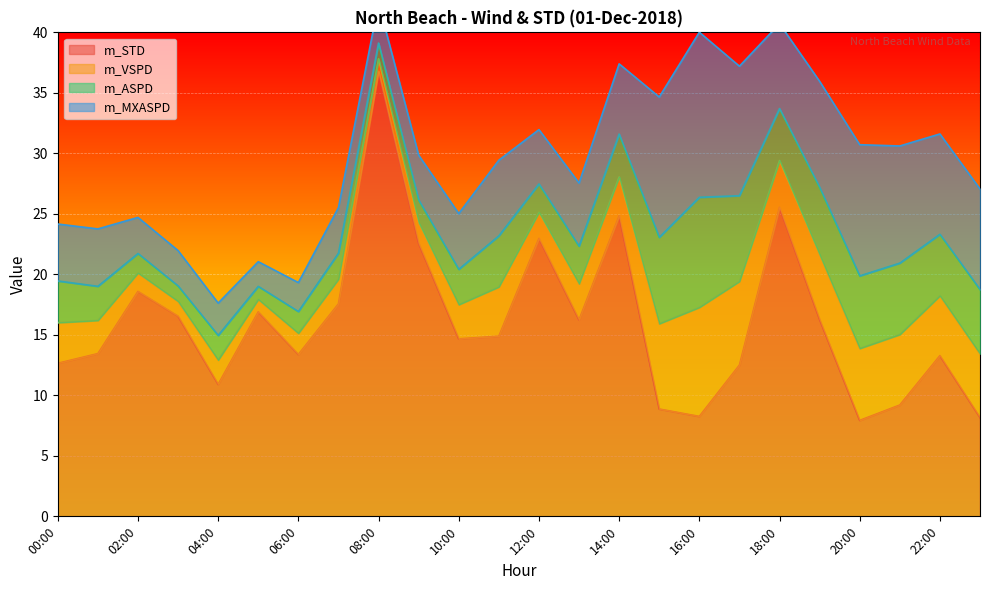

In m_VSPD, how many points are lower than both neighbors (excluding endpoints)?

6